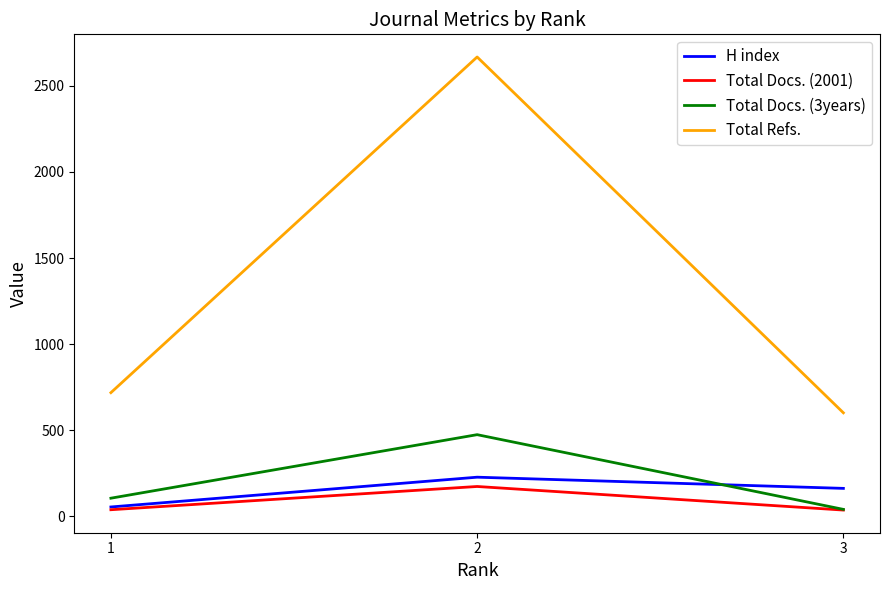

At how many categories does at least one series exceed 1889?

1